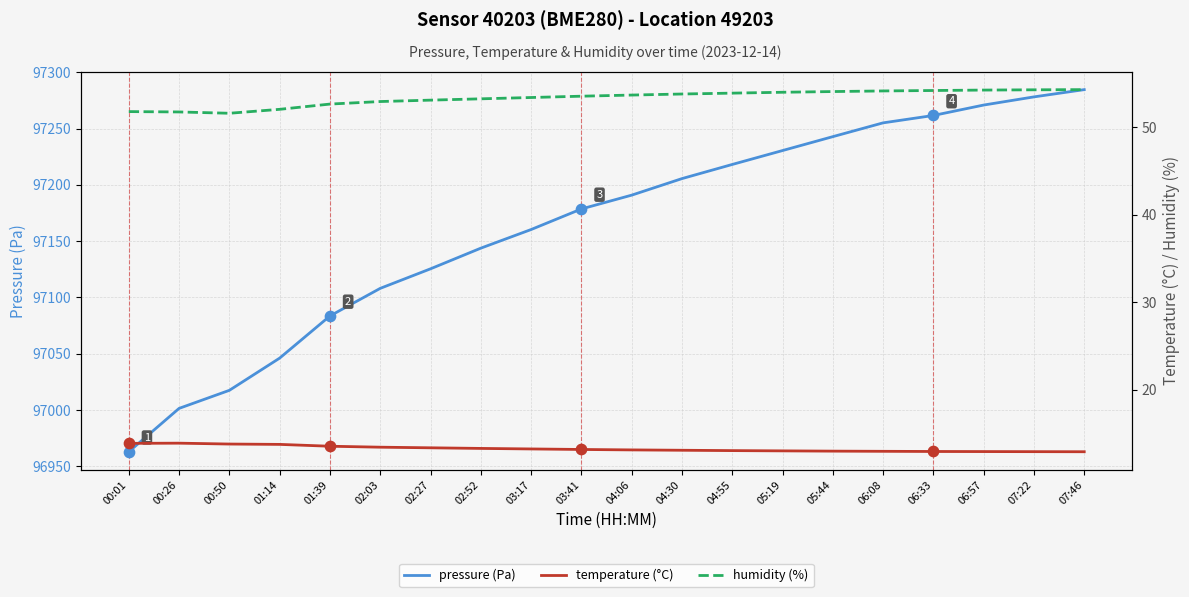

Which series reaches the maximum Y coordinate?

pressure (Pa)